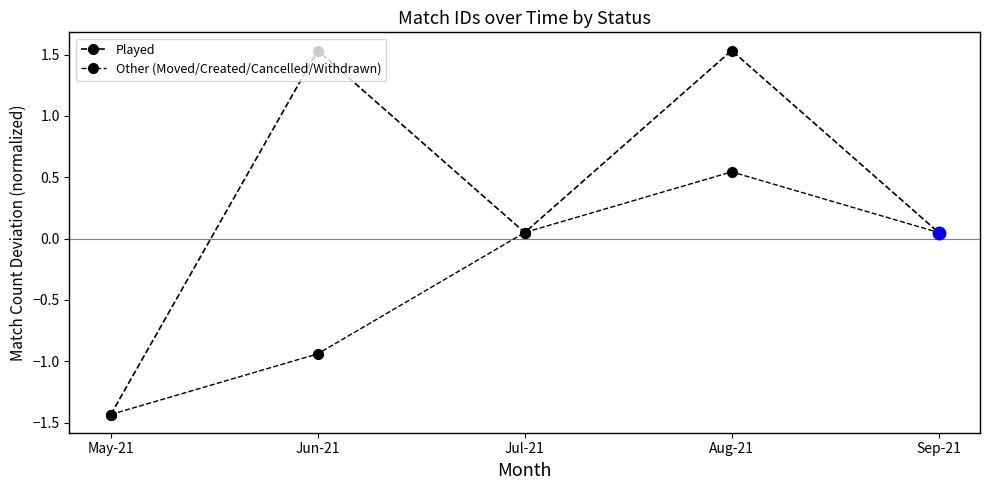

What is the sum of all Played values?

1.7